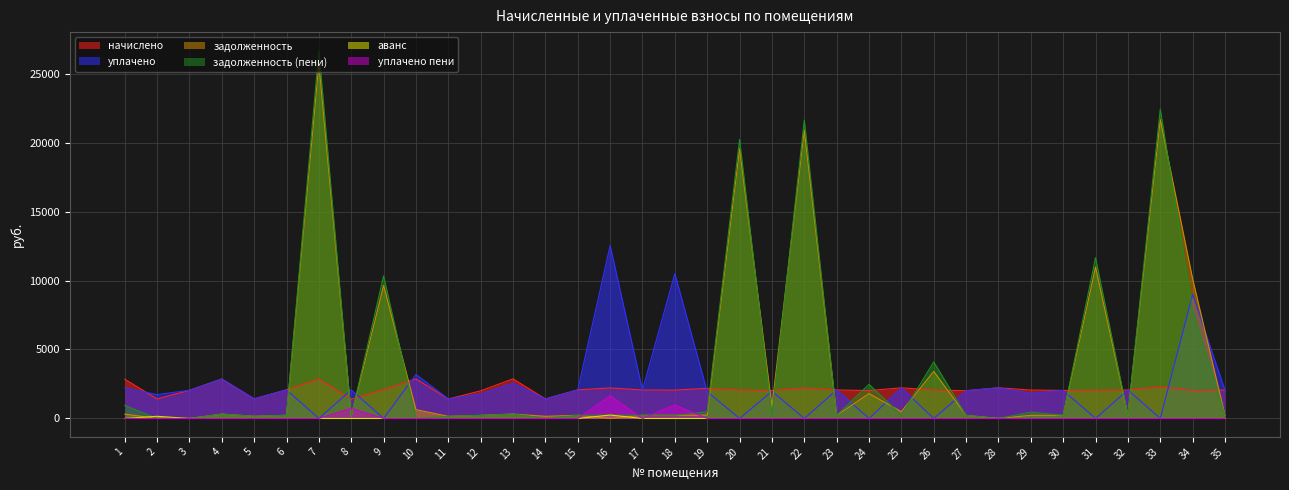

What is the value of the задолженность (пени) point at the 20th from the left?

20230.9